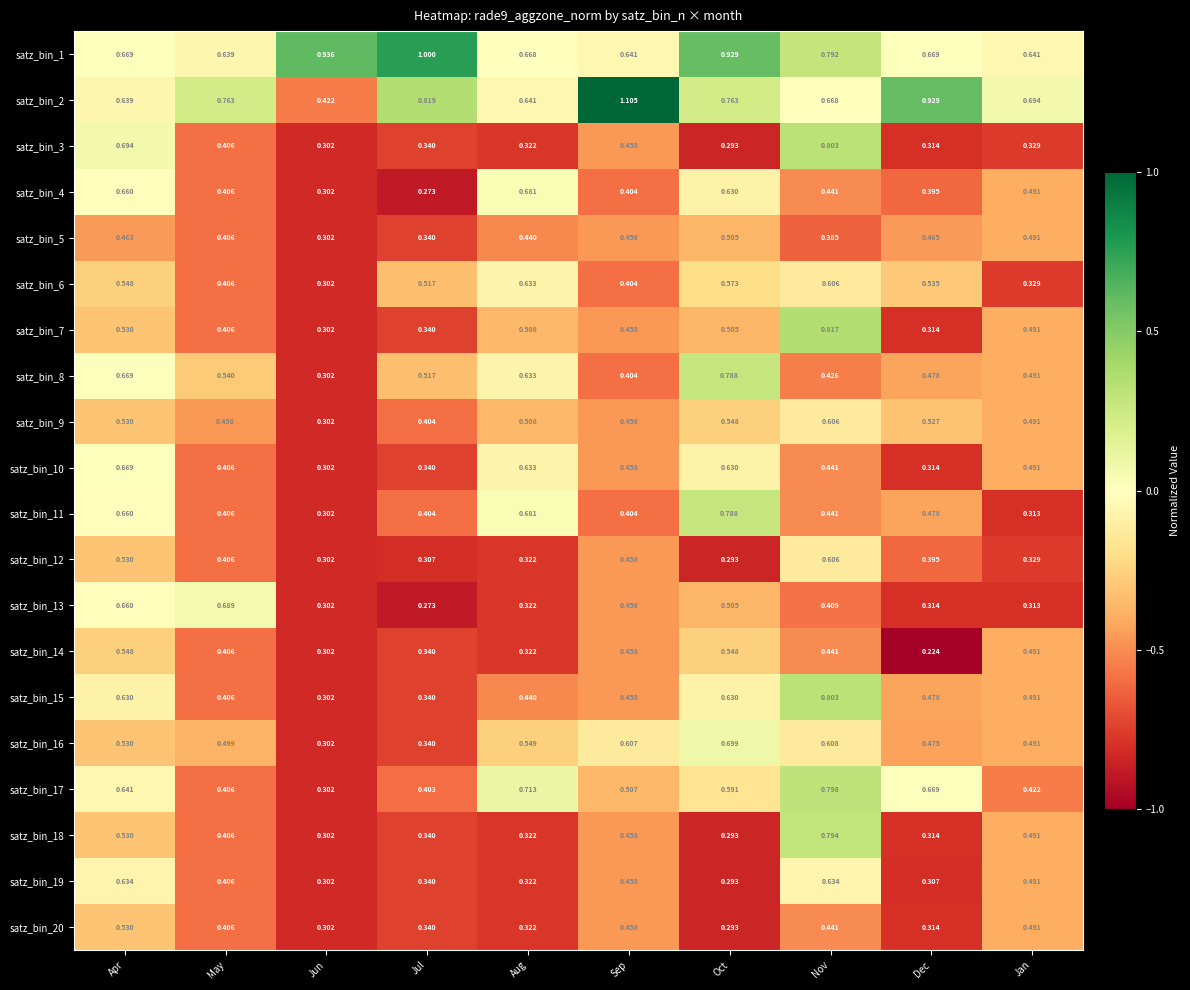

Which category has the lowest value across all series?

Dec